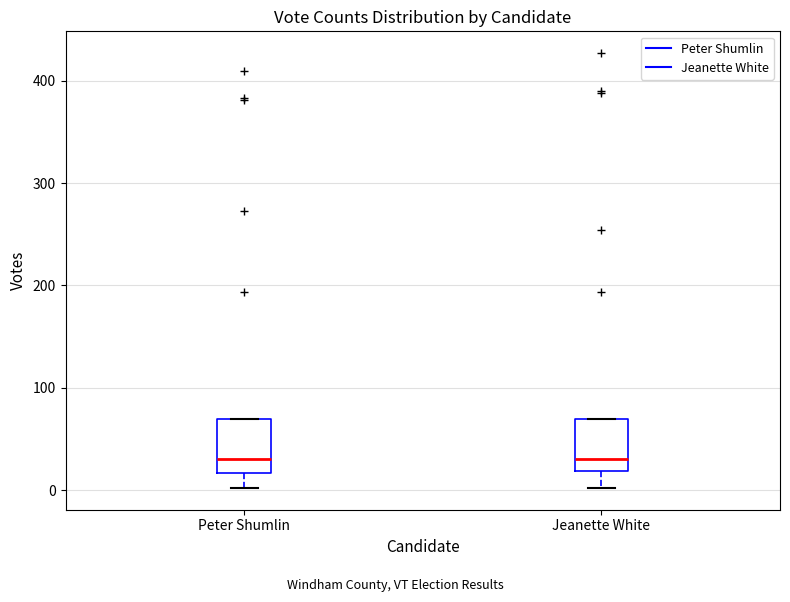

Where is the upper edge of the box for Jeanette White on the y-axis? The values are not printed on the chart, so give them approximately, as read against the axis.

70